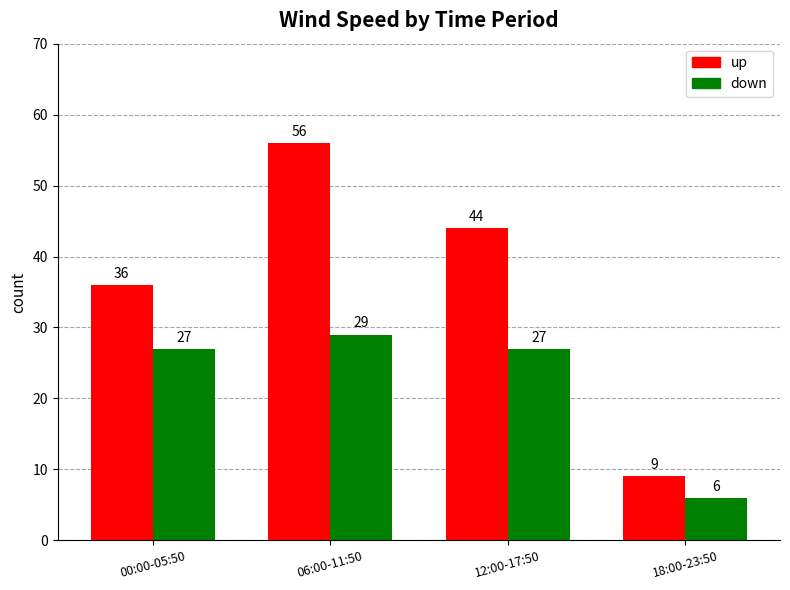

How many groups of bars are there?

4